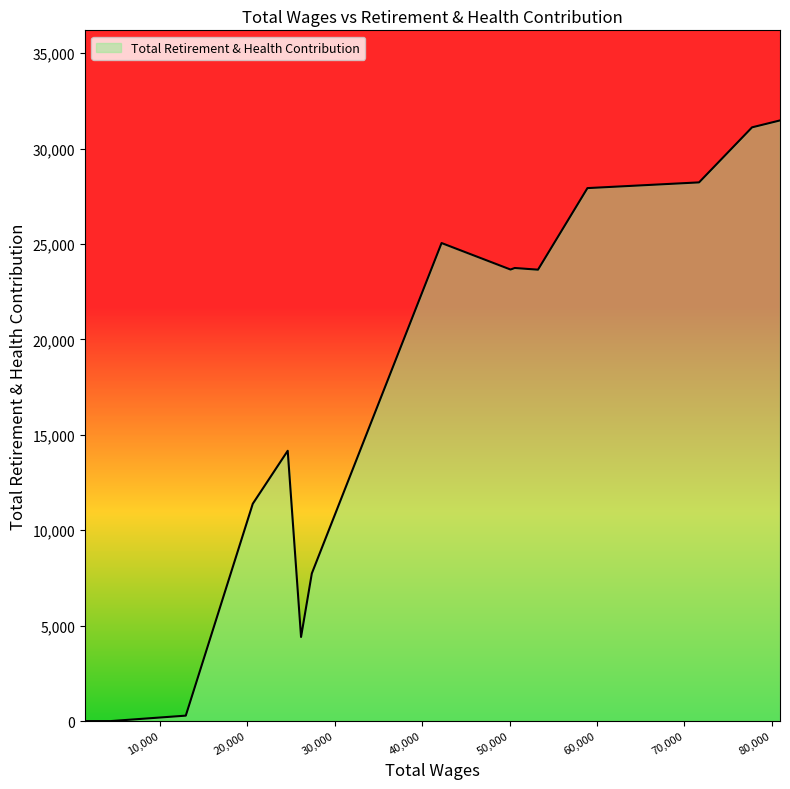

What is the difference between the maximum and minimum values?

31481